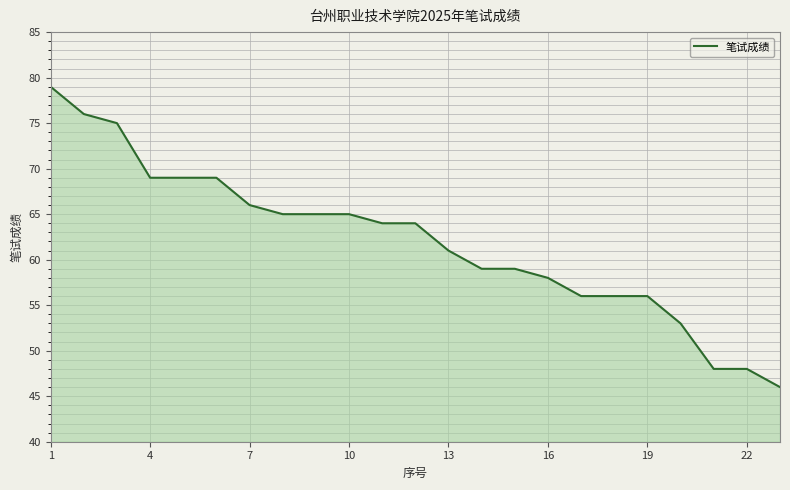

What is the difference between the maximum and minimum values?

33